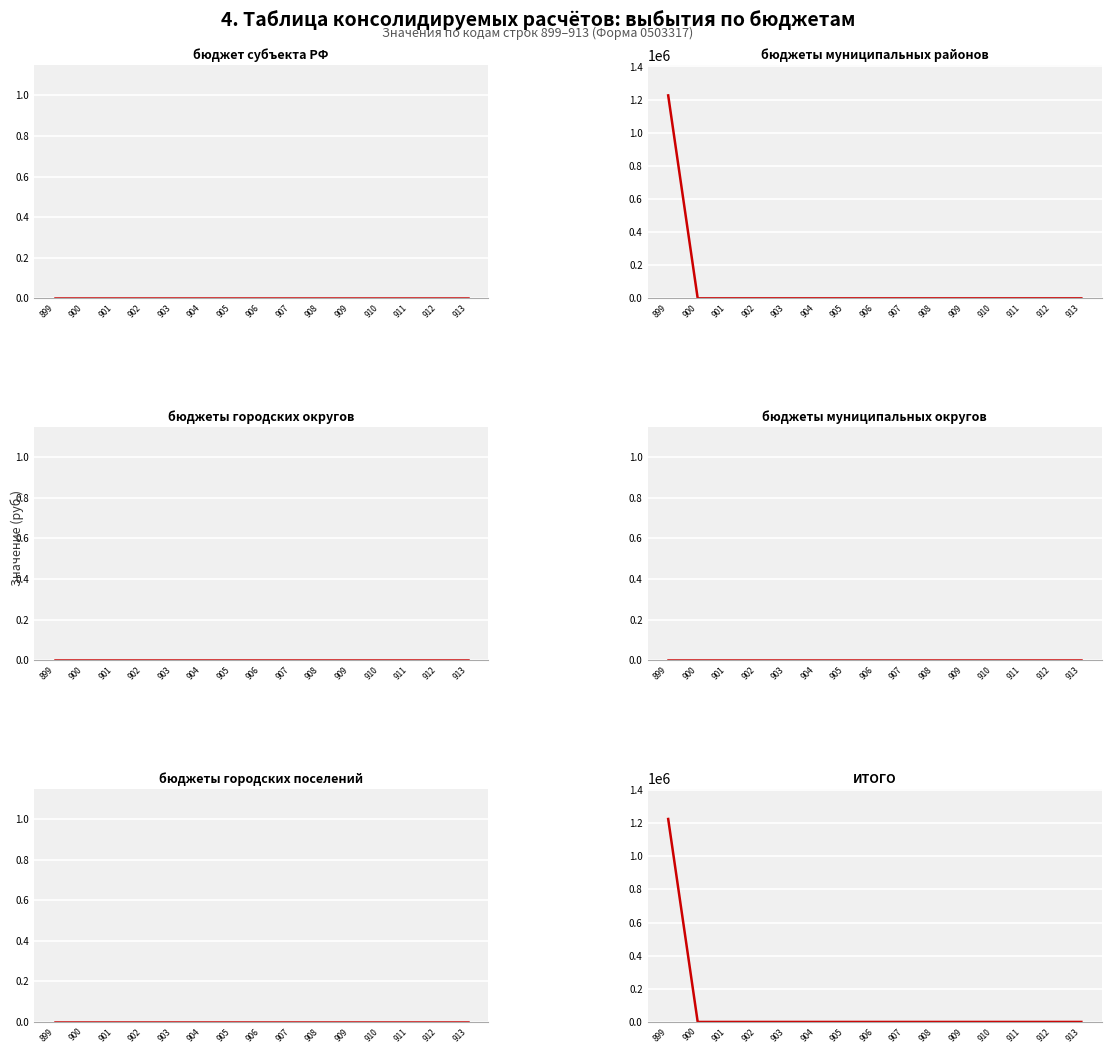

Is the value of бюджеты городских поселений at 899 greater than the value of бюджеты муниципальных районов at 903?

No